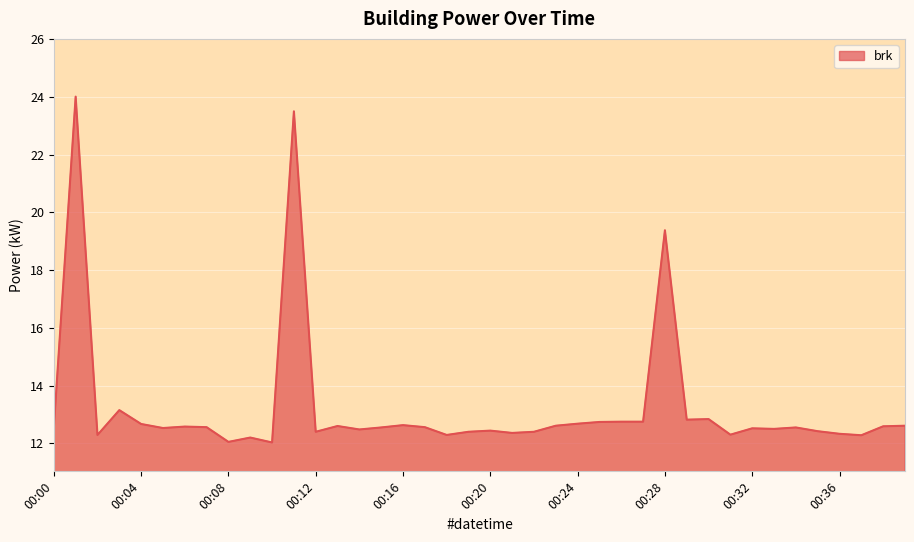

What is the maximum value shown in the chart?

24.0